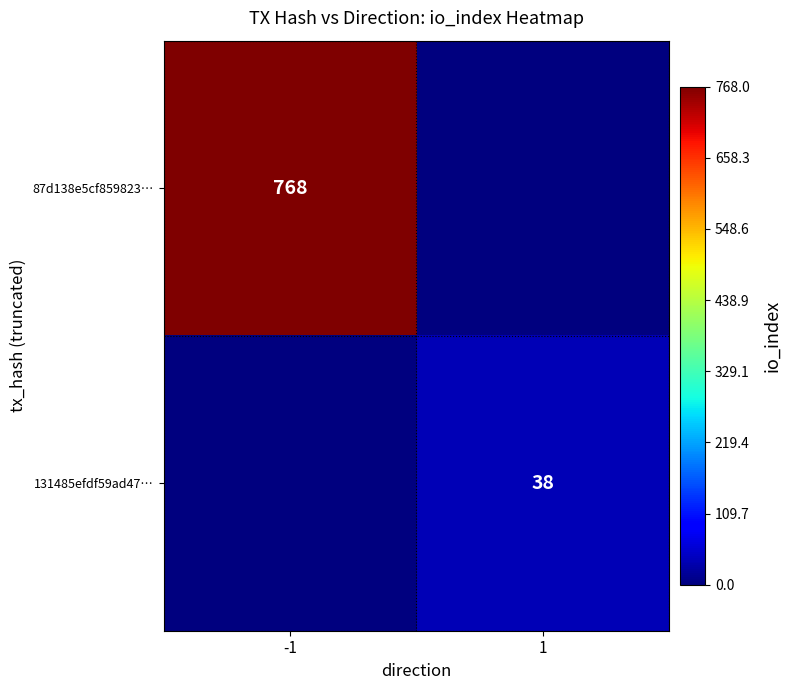

Which category has the highest value across all series?

-1